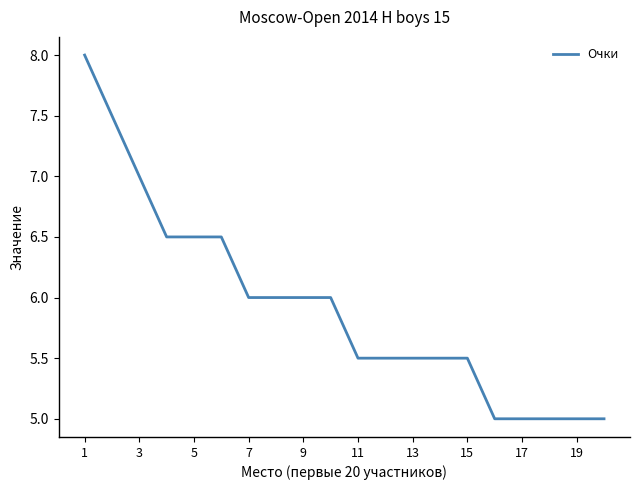

What is the minimum value shown in the chart?

5.0